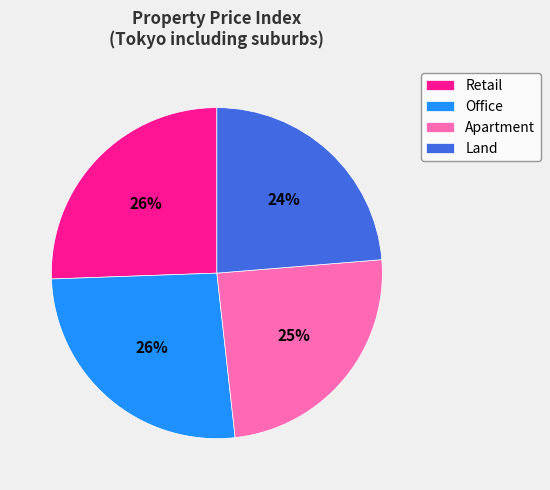

Which slice is the smallest?

Land